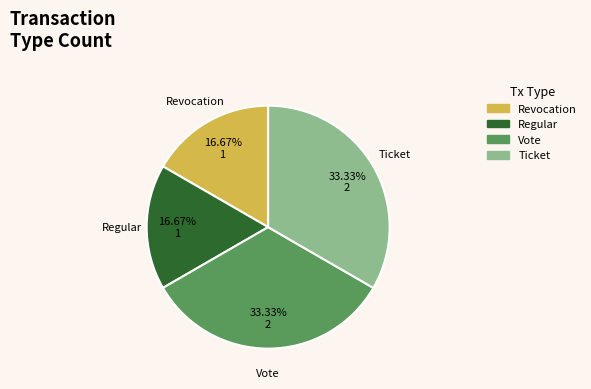

Does any single category account for the majority?

No